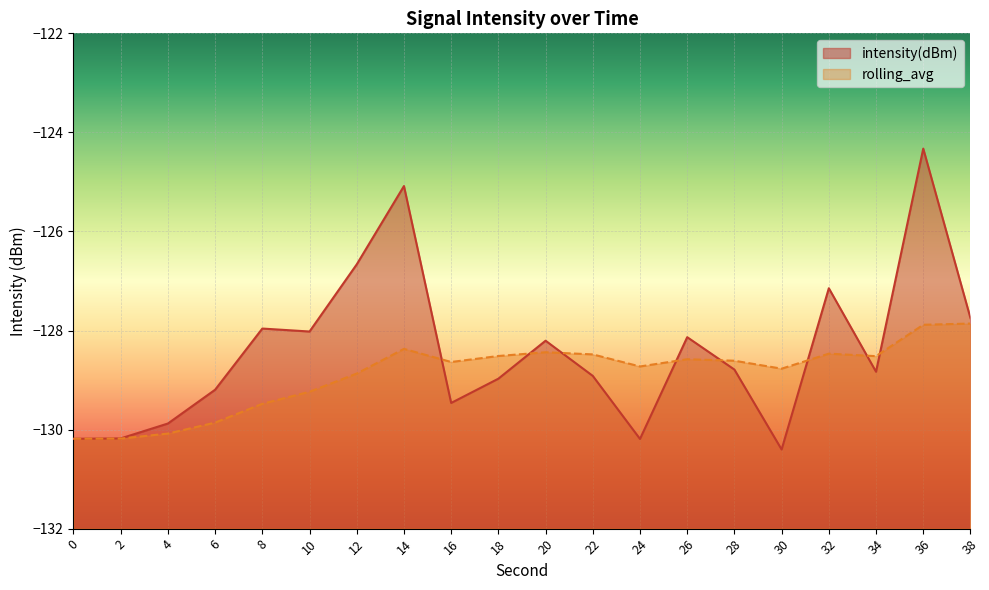

The value of rolling_avg at 4 is -130.1. True or false?

True